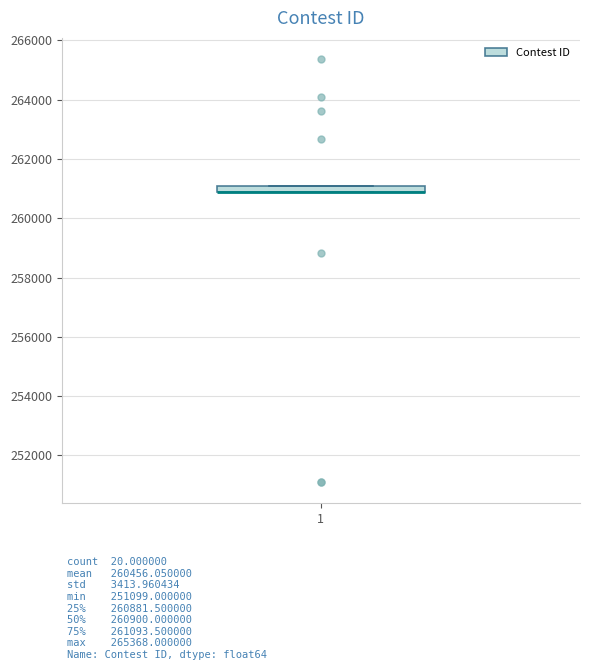

Where is the upper edge of the box at x = 1 on the y-axis? The values are not printed on the chart, so give them approximately, as read against the axis.

261000